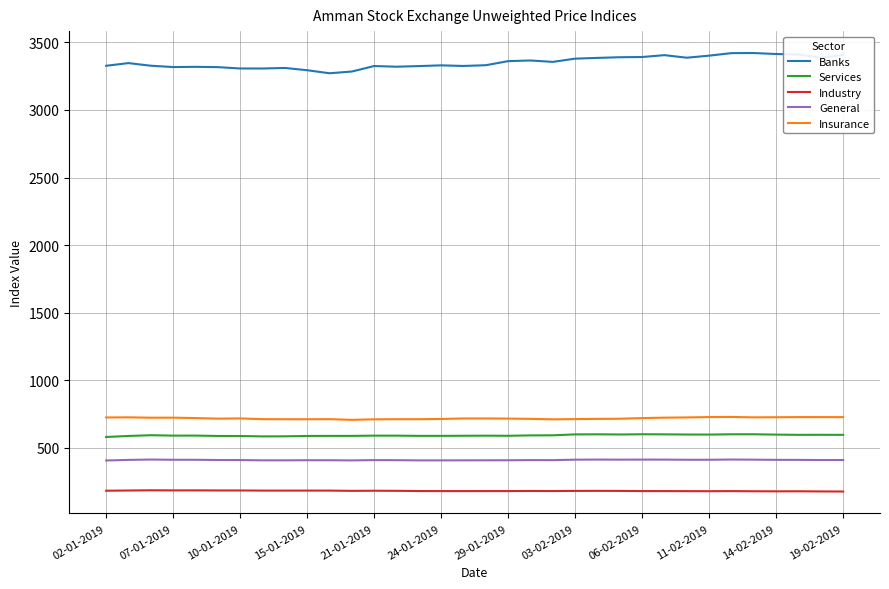

True or false: Services and General intersect in this chart.

False